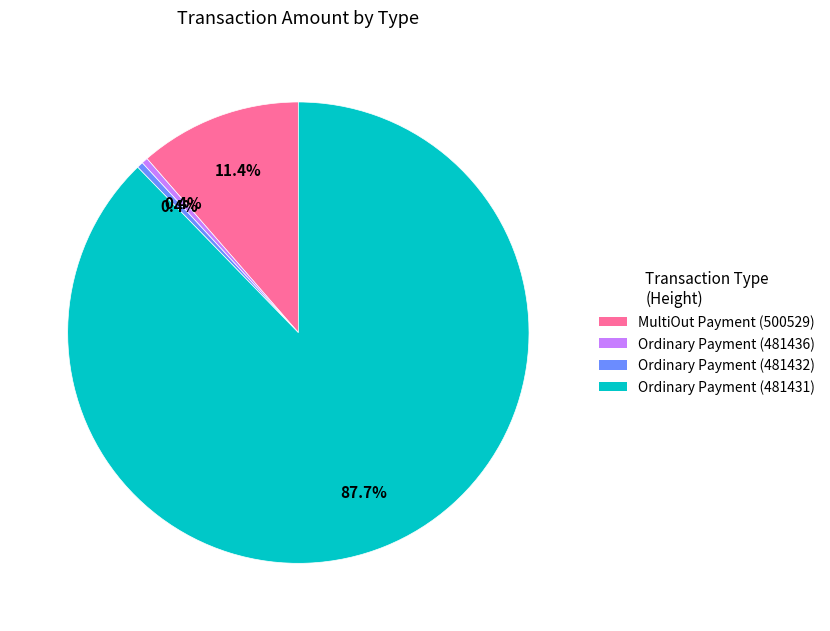

Between Ordinary Payment (481436) and MultiOut Payment (500529), which is larger?

MultiOut Payment (500529)